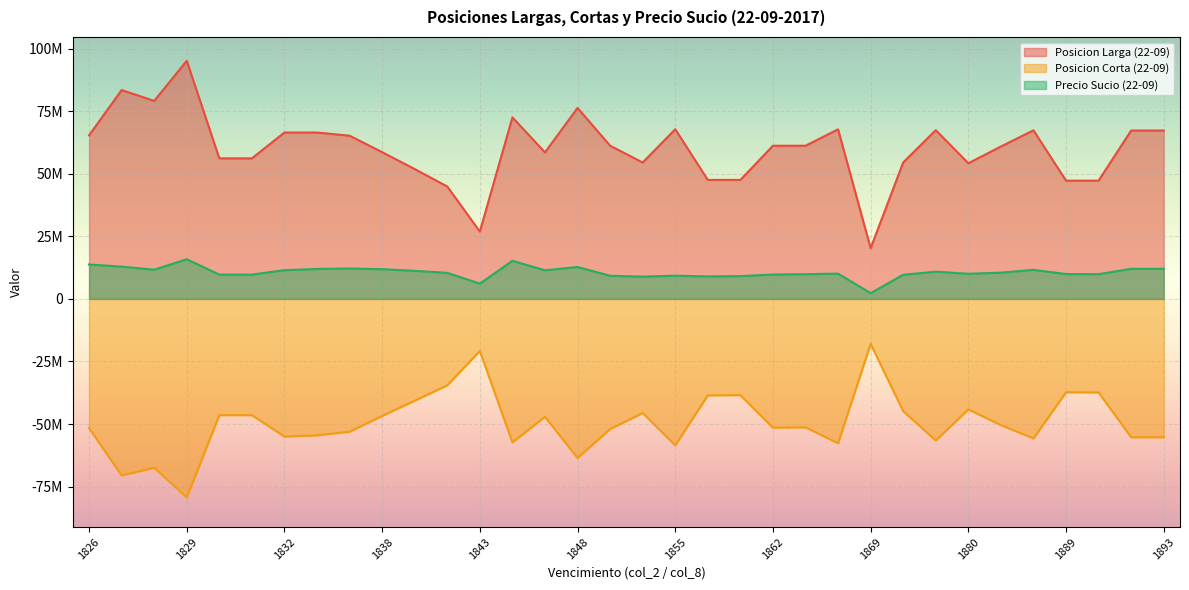

True or false: Posicion Corta (22-09) and Precio Sucio (22-09) intersect in this chart.

False